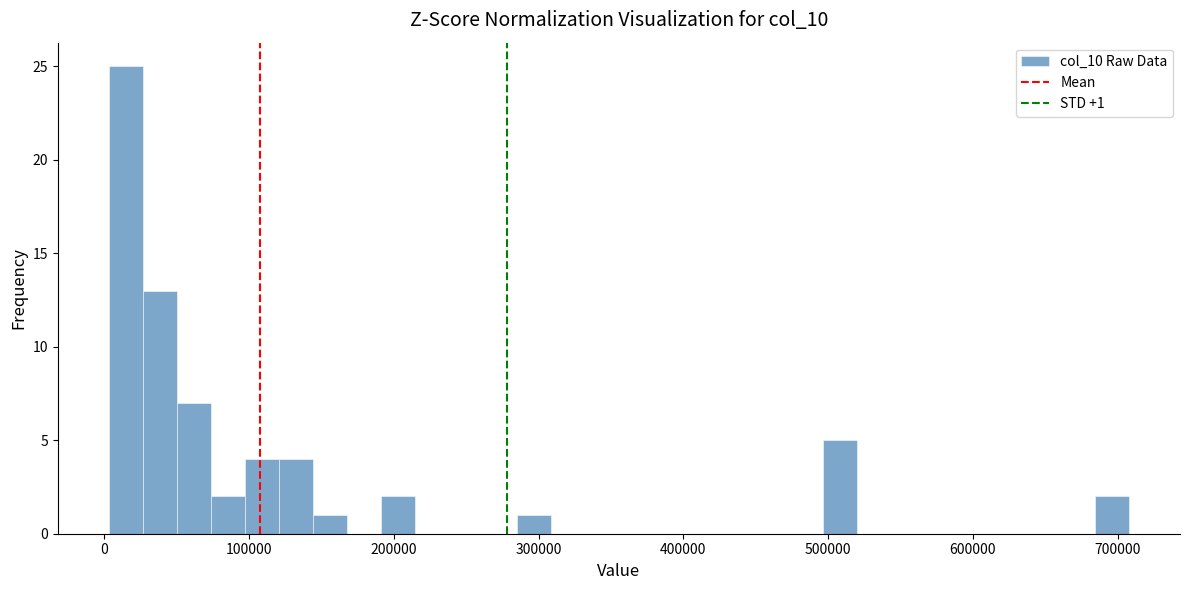

Read against the x-axis, roughly where is the centre of the tallest bar?

10000